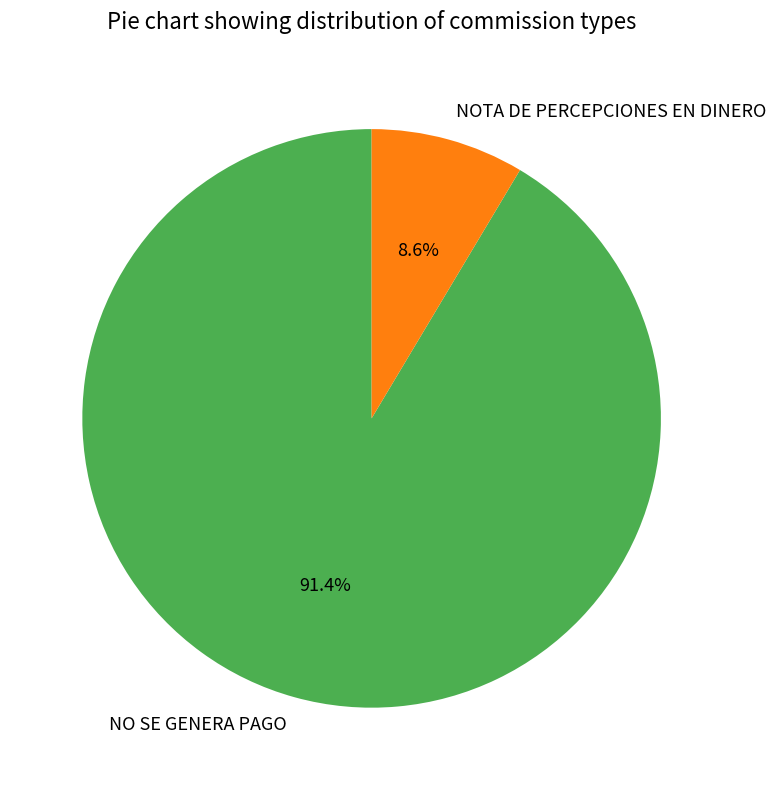

Count the number of slices in the pie.

2